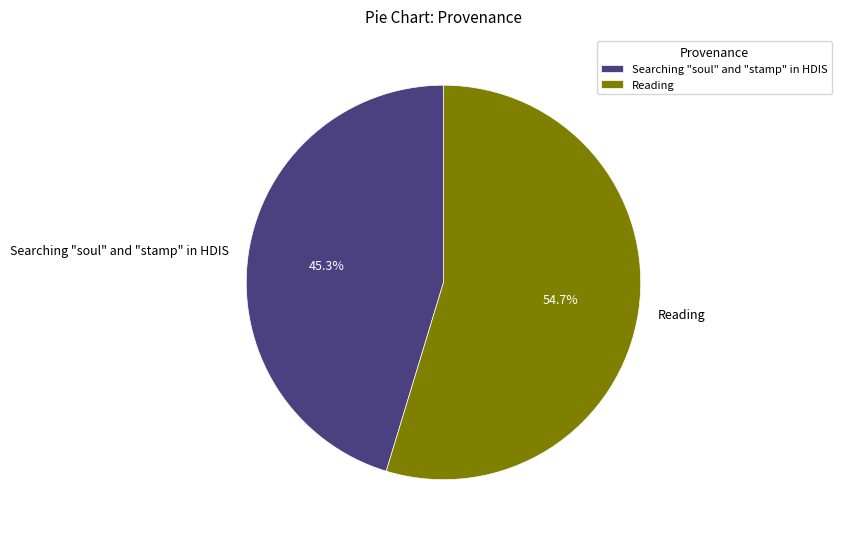

Which category has the smallest portion of the pie?

Searching "soul" and "stamp" in HDIS